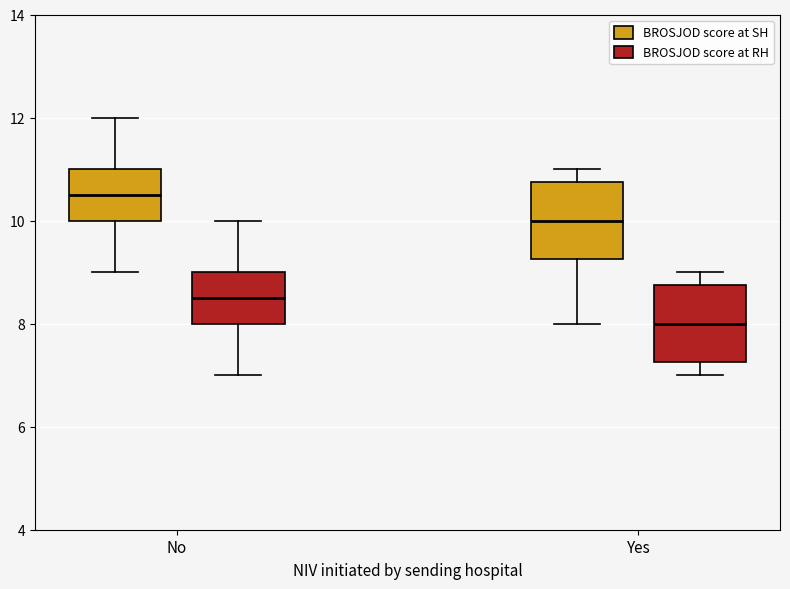

Which box has the highest median line?

No (BROSJOD score at SH)